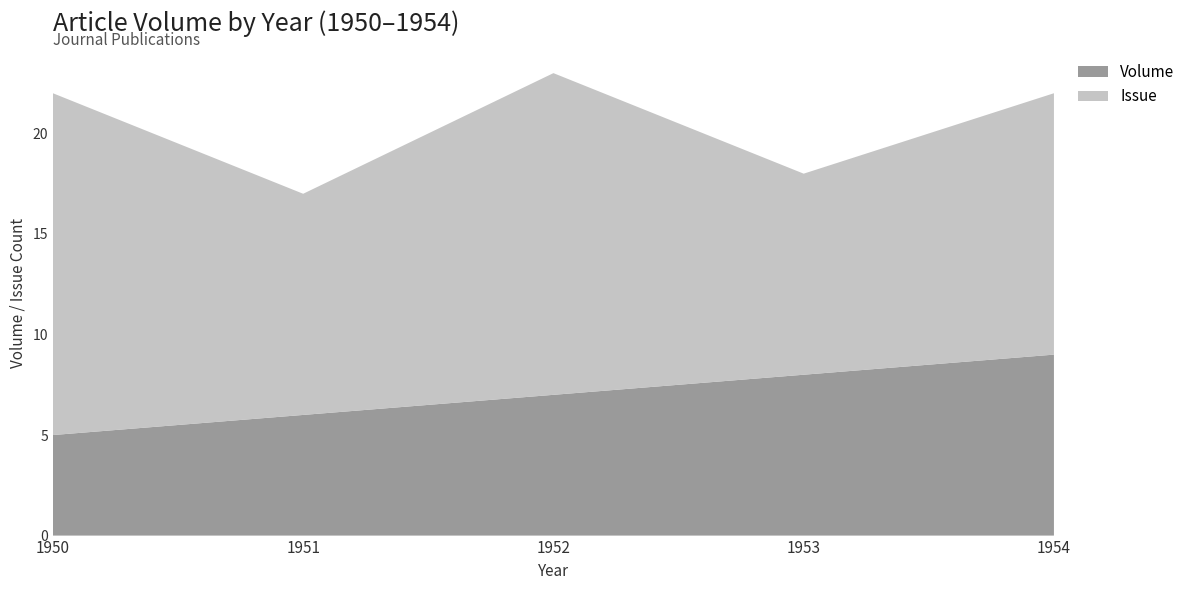

At which label does Volume reach its peak?

1954